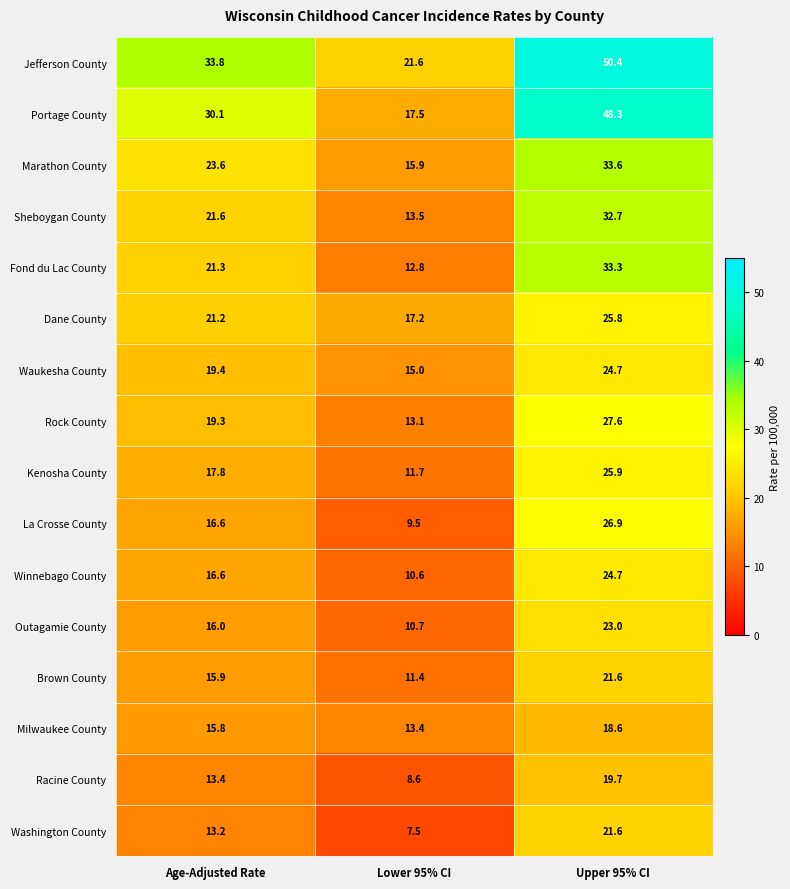

Between Age-Adjusted Rate and Upper 95% CI, which series saw the biggest shift?

Portage County